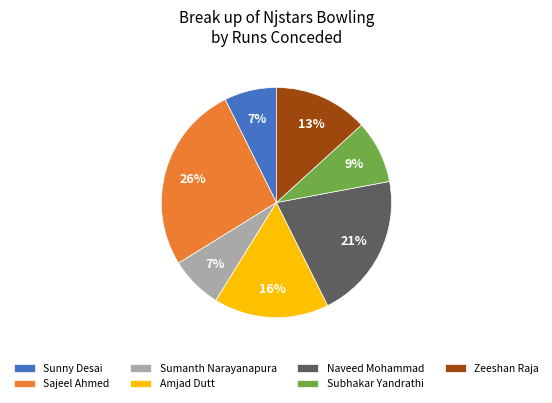

How many slices are in this pie chart?

7